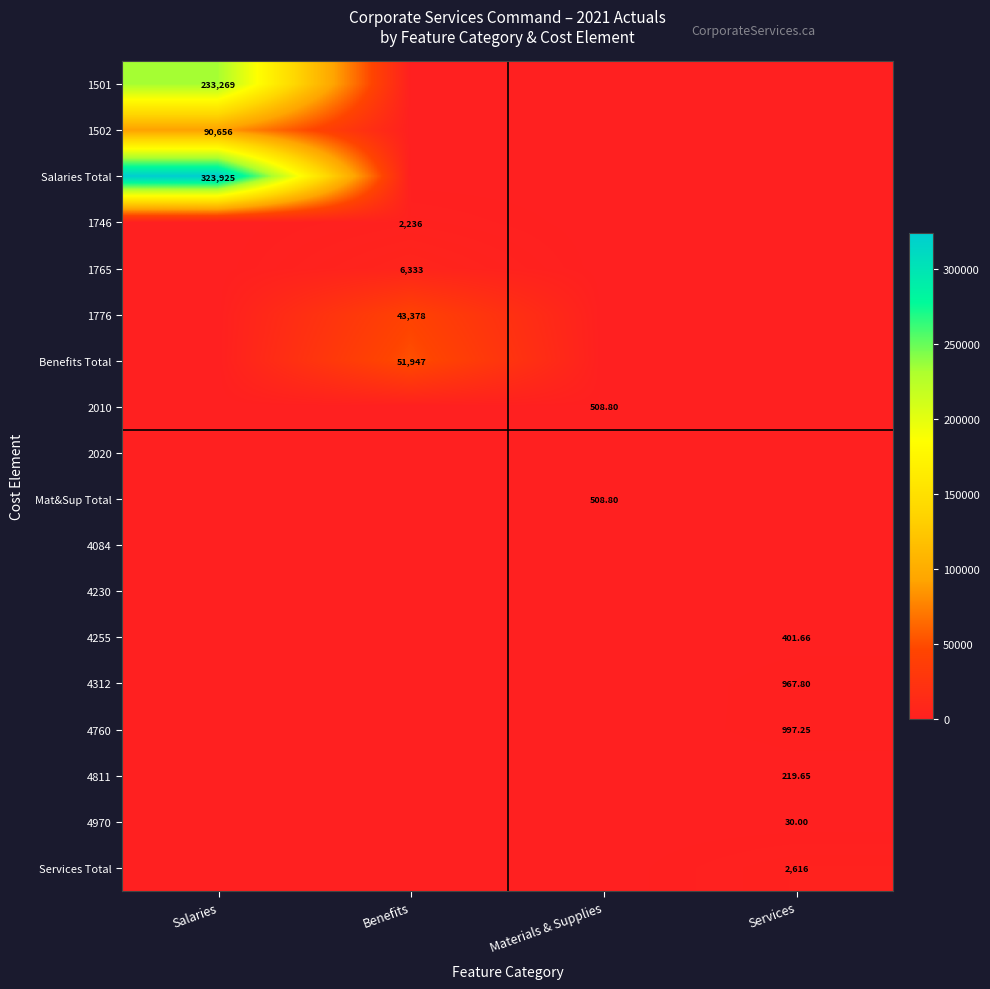

Which series changed the most between Salaries and Materials & Supplies?

Salaries Total